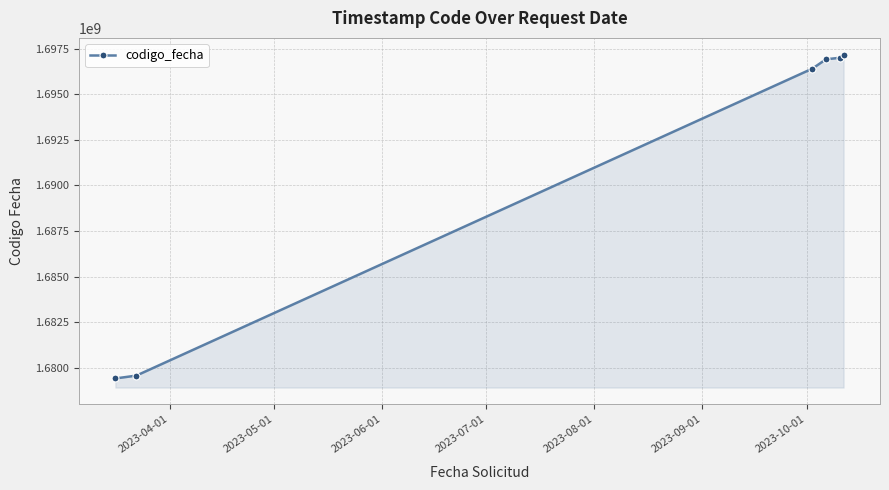

Reading left to right, transcribe all the data shown in this chart.

1679407065	1679562678	1696414284	1696925016	1697010778	1697186458